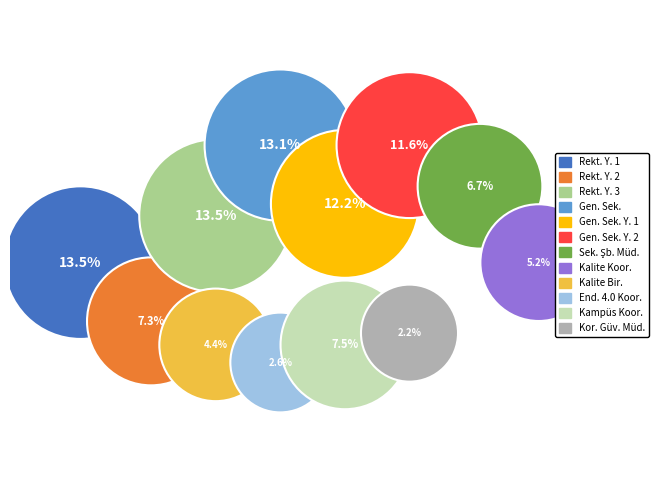

Rank the categories by value from lowest to highest.

Koruma ve Güvenlik Müdürlüğü, Endüstri 4.0 Koordinatörlüğü, Kalite Birimi, Kalite Koordinatörlüğü, Genel Sekreterlik Şube Müdürlüğü, Rektör Yardımcılığı 2, Kampüs Koordinatörlüğü, Genel Sekreter Yardımcılığı 2, Genel Sekreter Yardımcılığı 1, Genel Sekreterlik, Rektör Yardımcılığı 1, Rektör Yardımcılığı 3